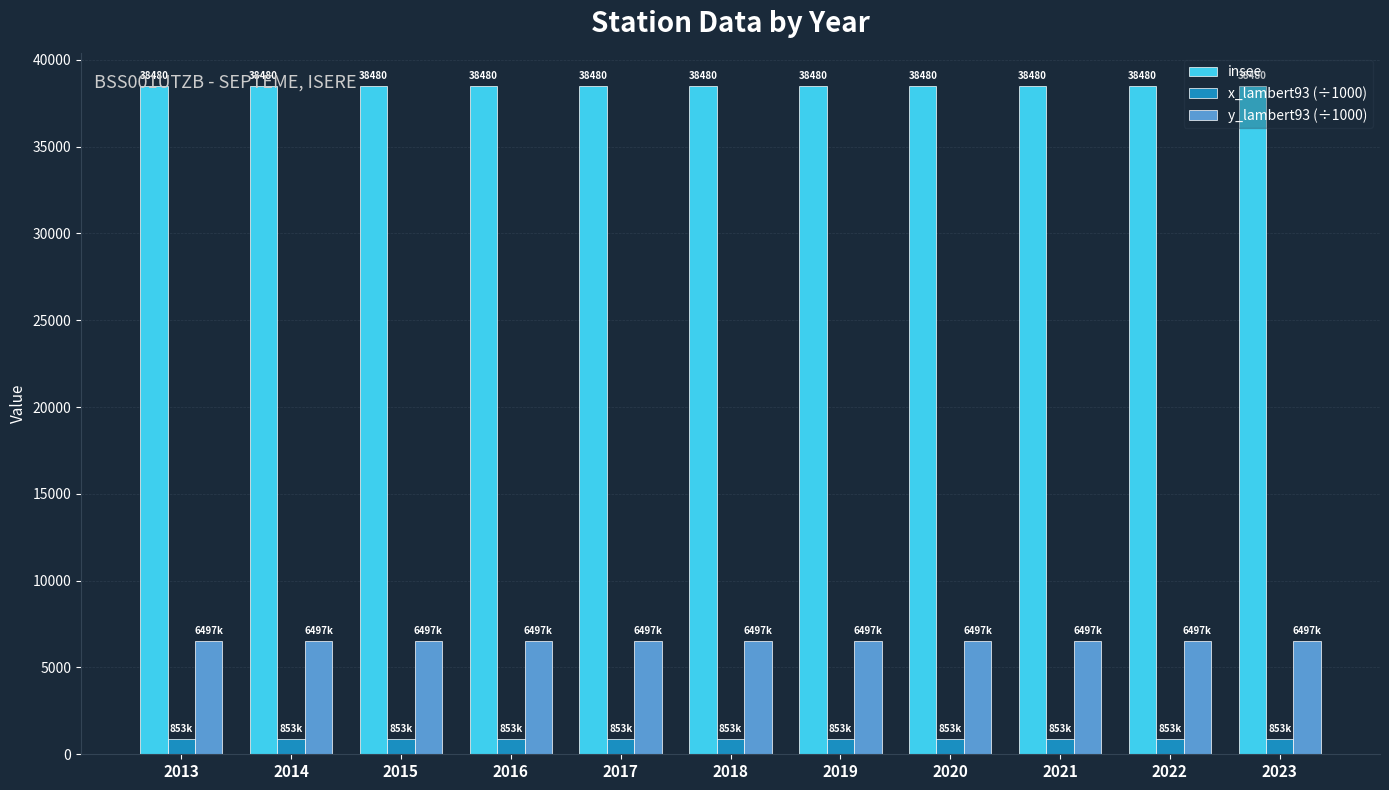

Which series has the largest total across all categories?

insee